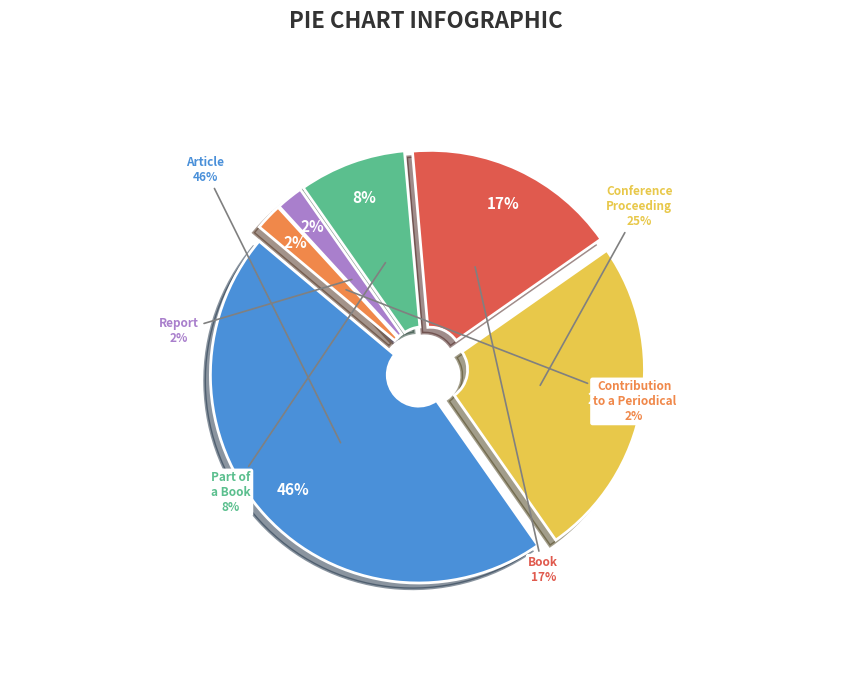

Does Conference Proceeding represent more than half of the total?

No